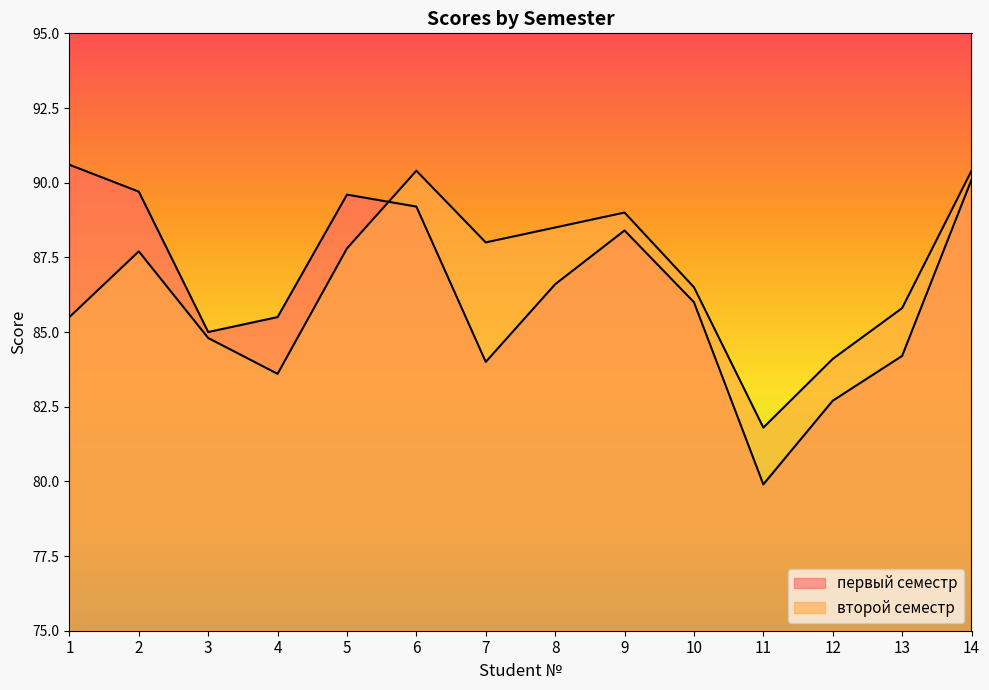

What is the total value across all series at 1?

176.1